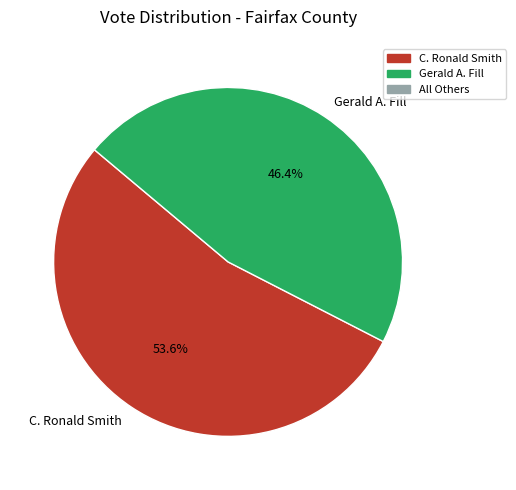

What percentage is NOT represented by C. Ronald Smith?

46.4%